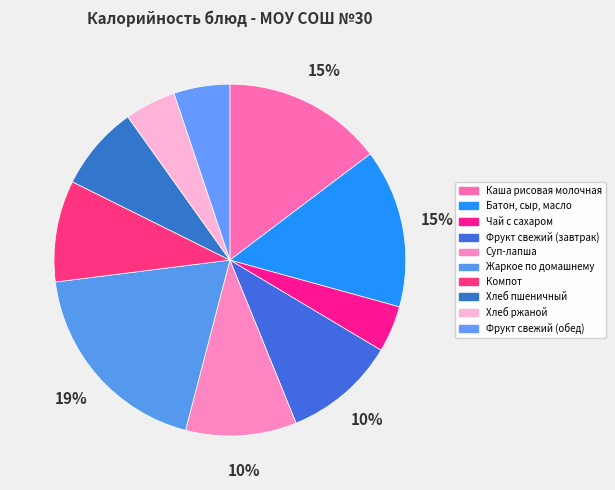

The Батон, сыр, масло slice represents 6% of the pie. True or false?

False